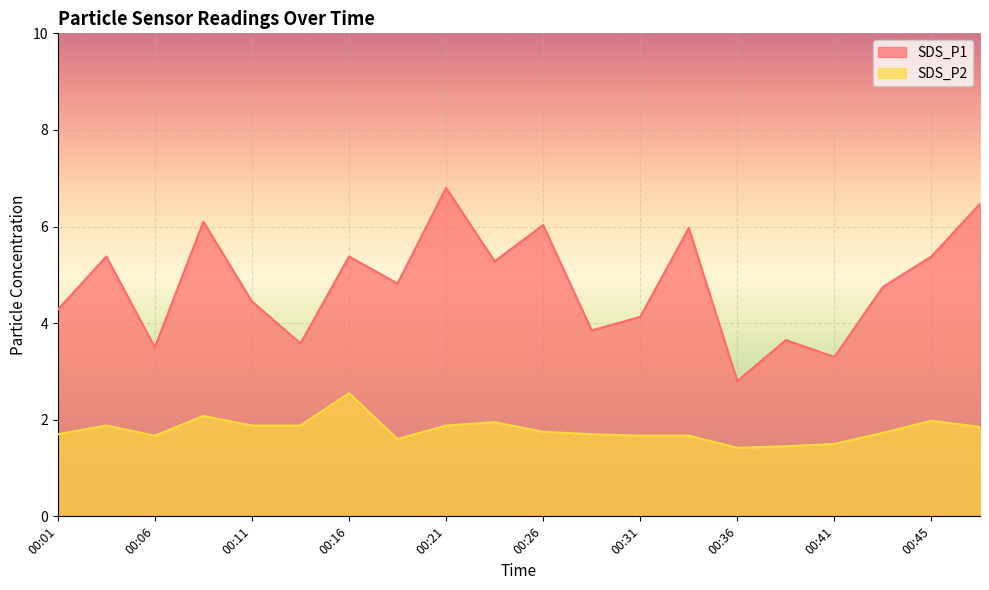

Is the value of SDS_P1 at 00:36 greater than the value of SDS_P2 at 00:21?

Yes